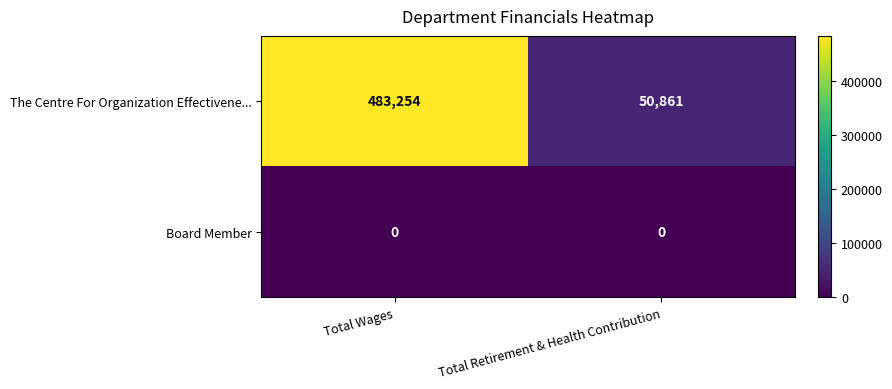

What is the sum of the The Centre For Organization Effectivene... values at Total Retirement & Health Contribution and Total Wages?

534115